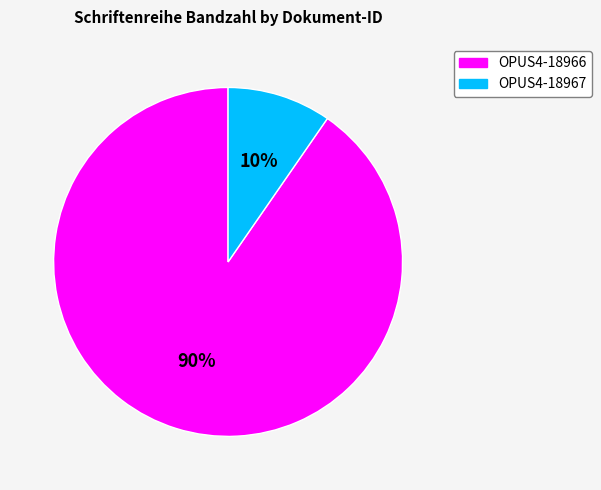

Rank the categories by value from lowest to highest.

OPUS4-18967, OPUS4-18966